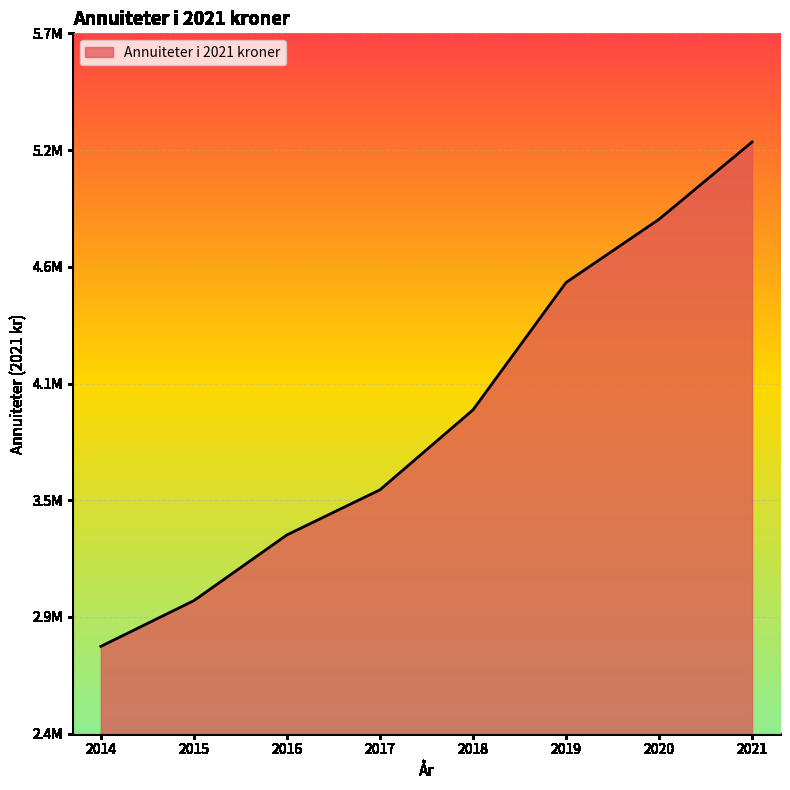

Reading left to right, extract all data points from this chart.

2799730.6	3019795.7	3335789.4	3552602.1	3937096.0	4549499.3	4853822.7	5225405.0